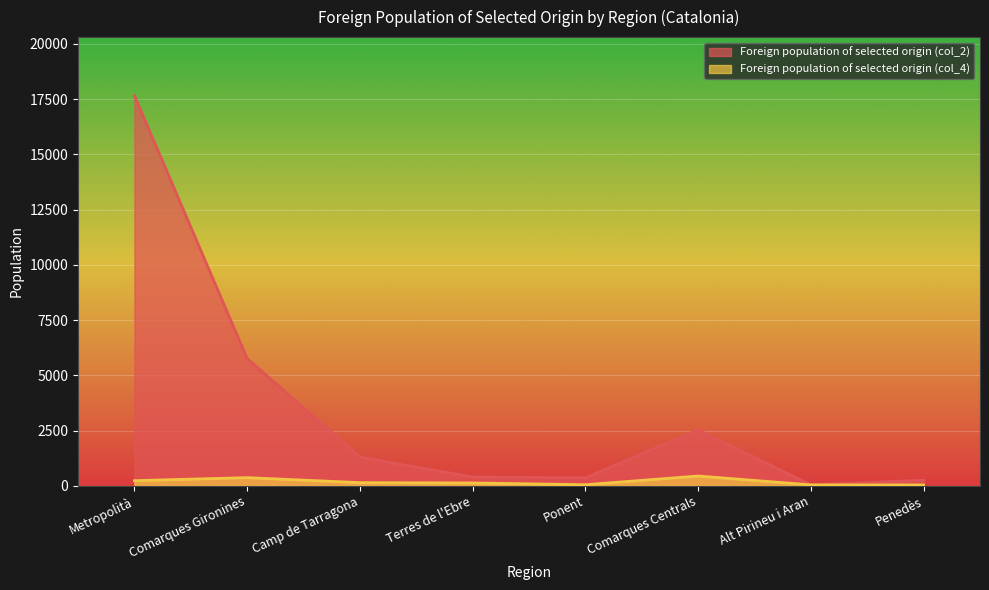

True or false: Foreign population of selected origin (col_2) has more than 0 interior local peaks.

True